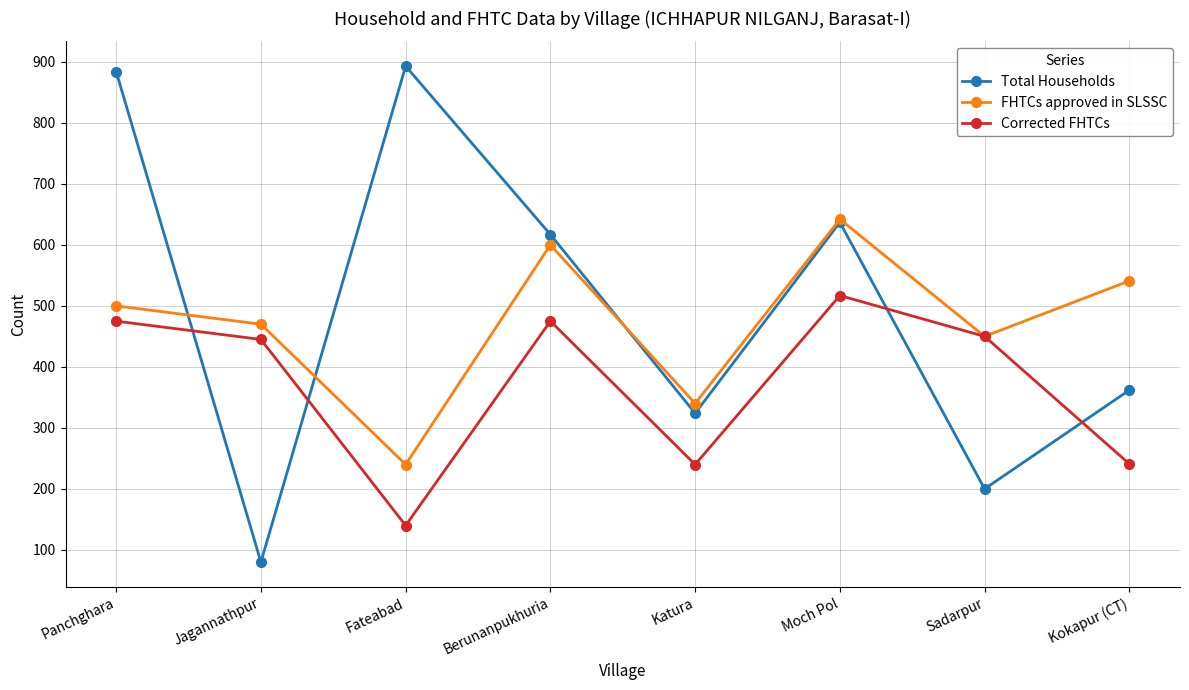

True or false: Corrected FHTCs and Total Households intersect in this chart.

True